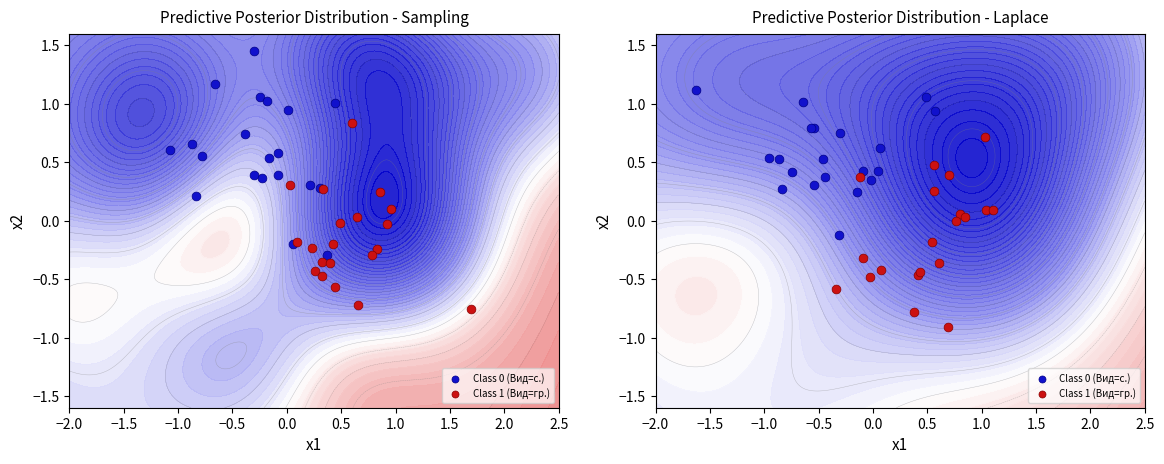

The Class 1 (Вид=гр.) series shows 0.1 at −1.5. True or false?

False